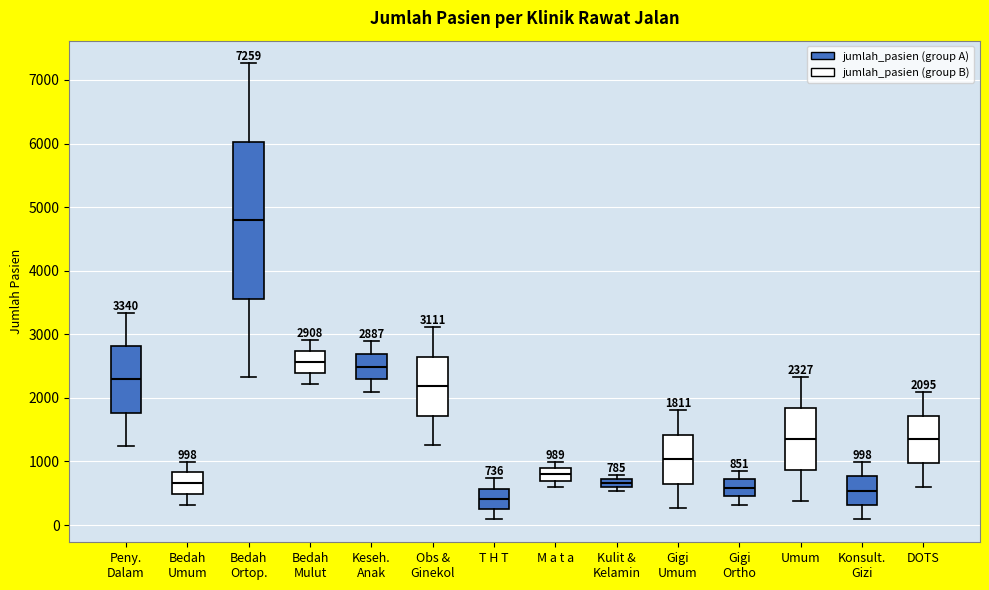

Comparing the boxes themselves (not the whiskers), which one is the tallest?

Bedah Ortop.